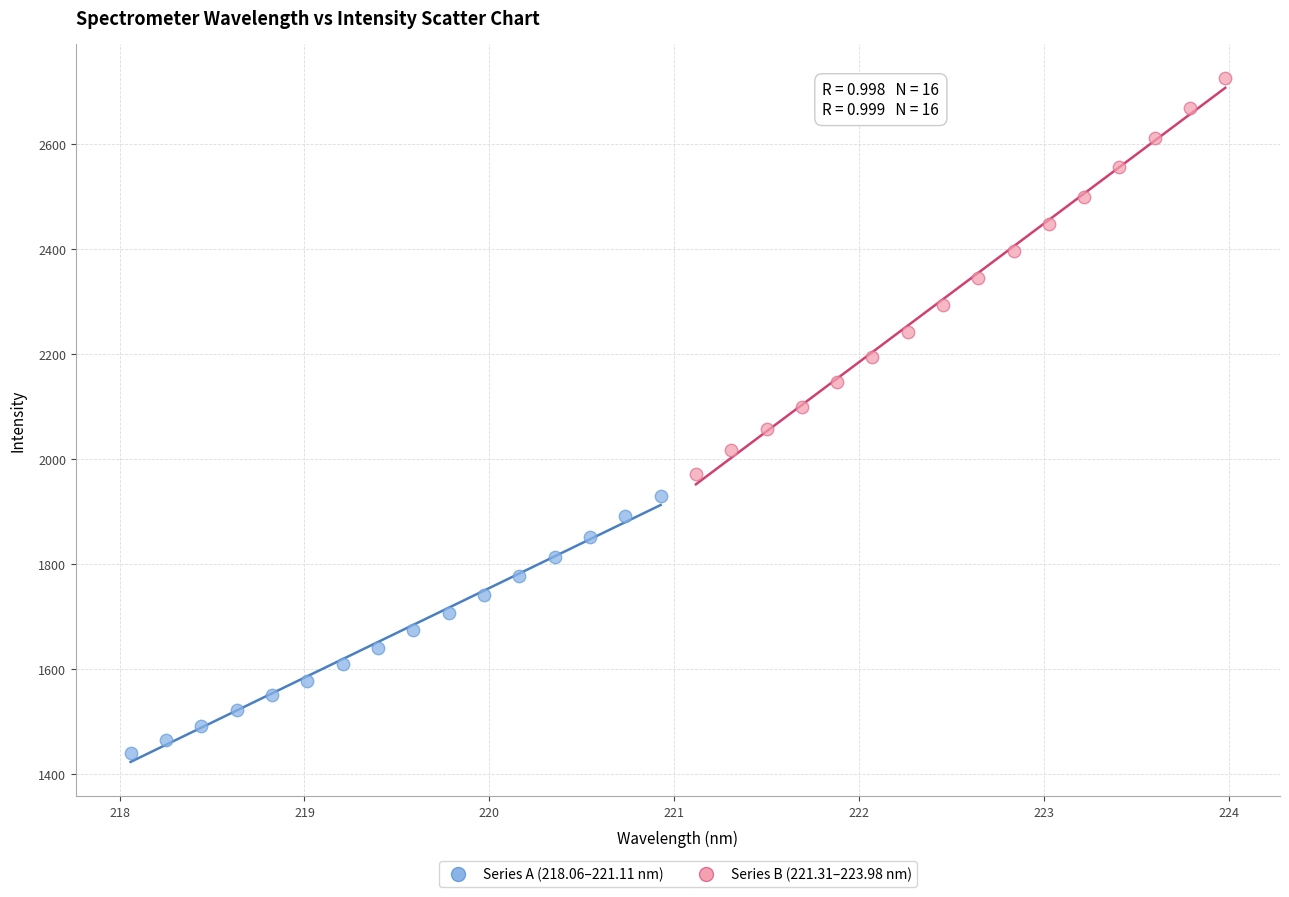

Which series reaches the maximum Y coordinate?

Series B (221.31–223.98 nm)